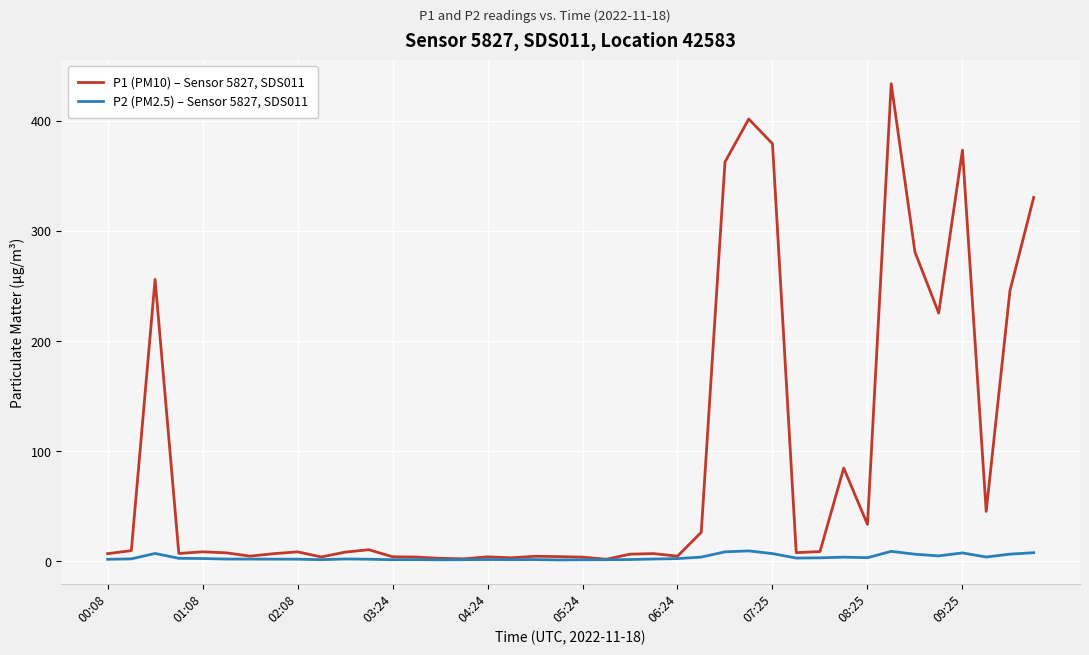

Which series has the largest total across all categories?

P1 (PM10) – Sensor 5827, SDS011